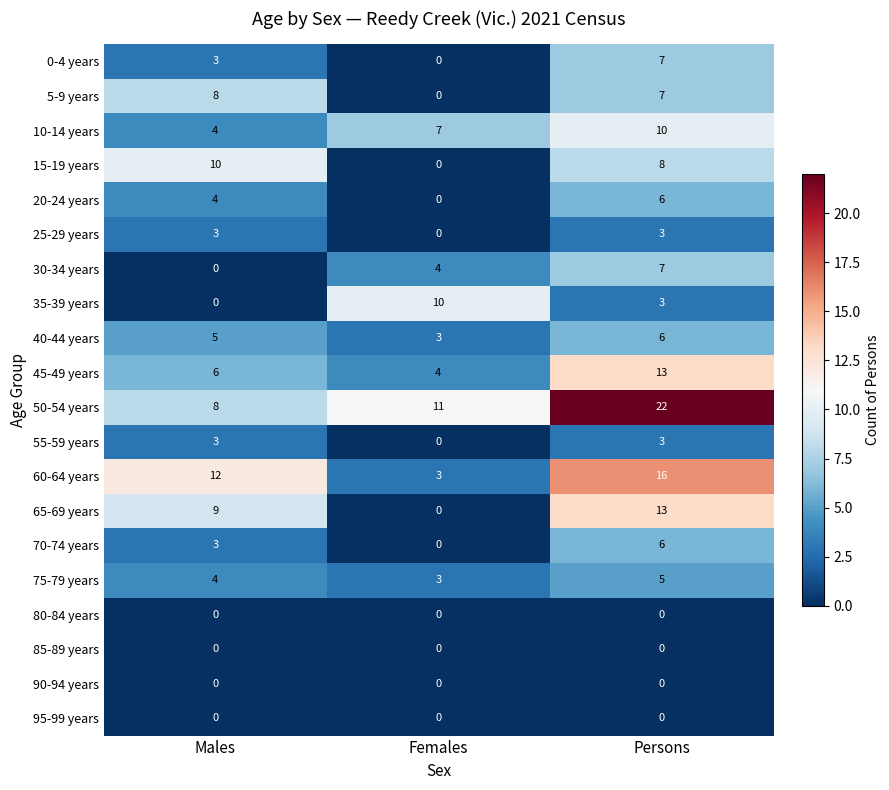

What is the difference between the highest and lowest values at Males?

12